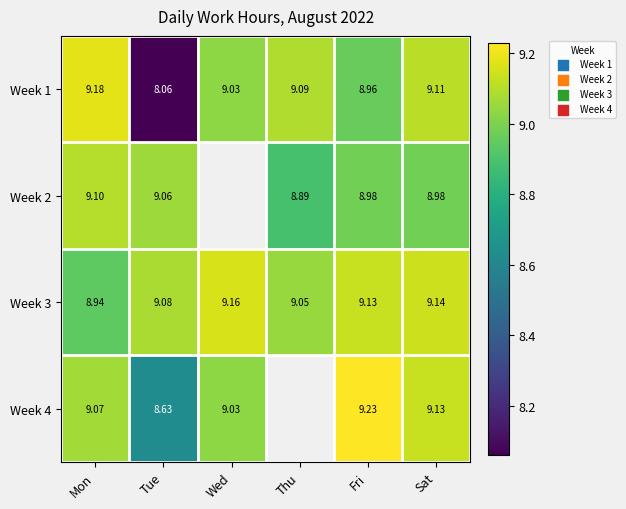

At which label does Week 3 reach its peak?

Wed